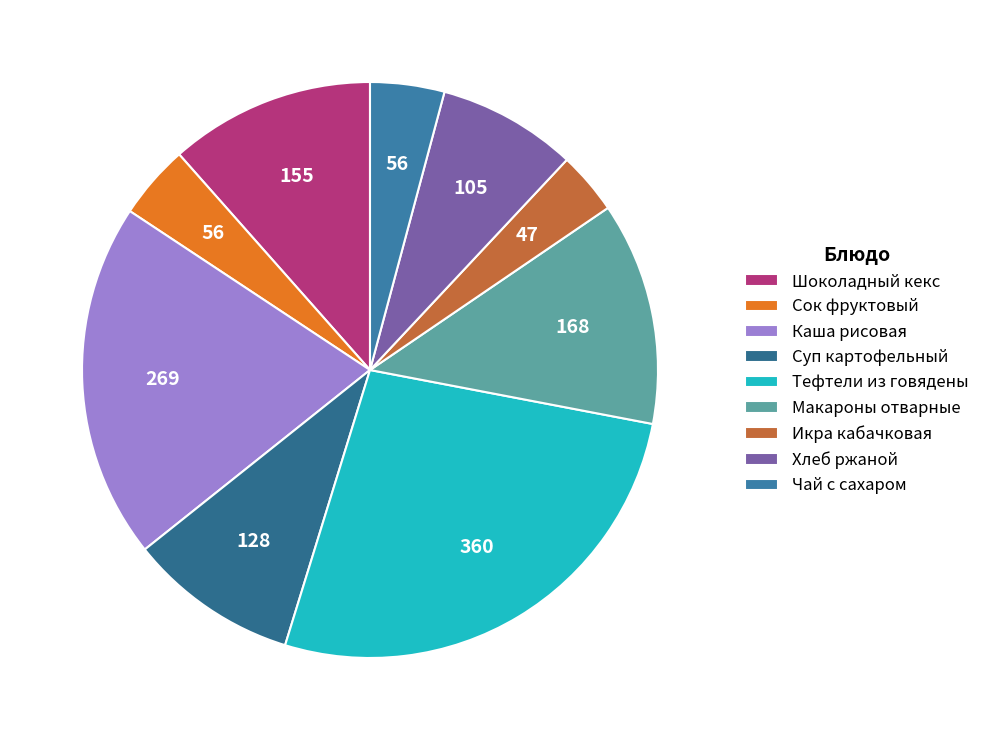

How many segments does this pie chart have?

9